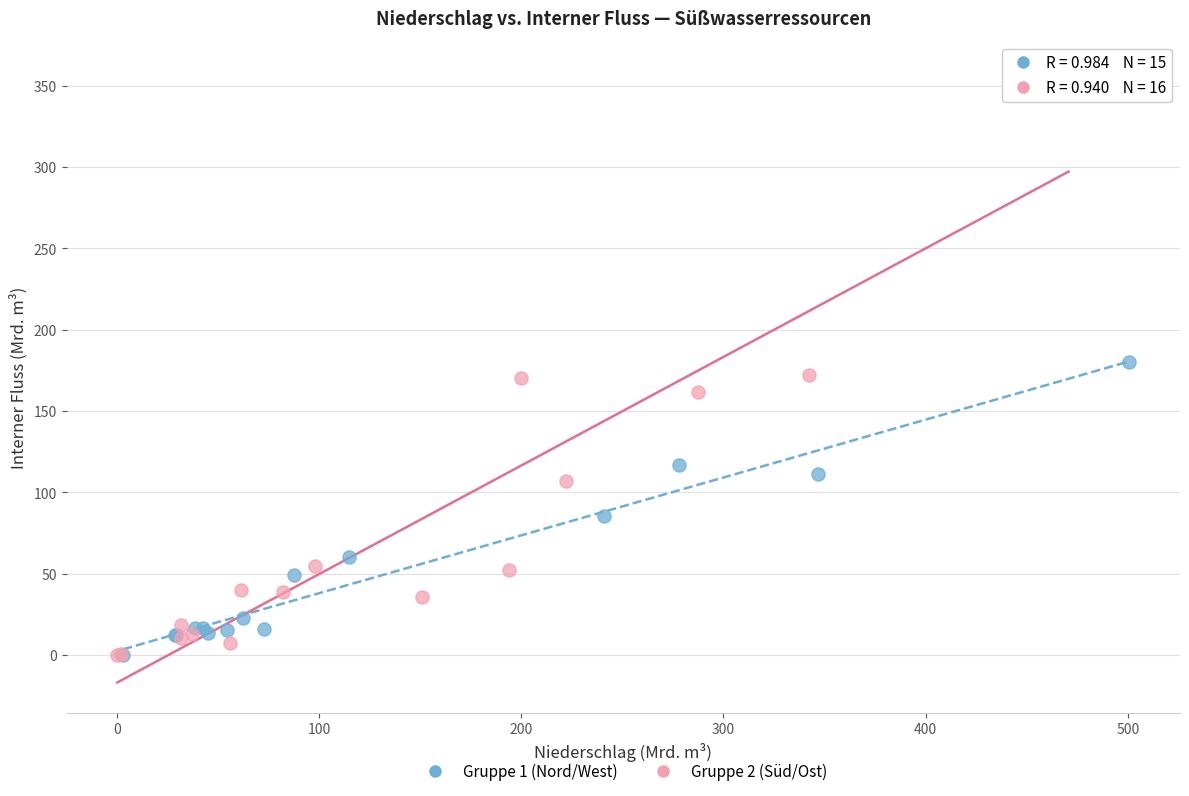

Which series contains the highest Y value?

Gruppe 2 (Süd/Ost)